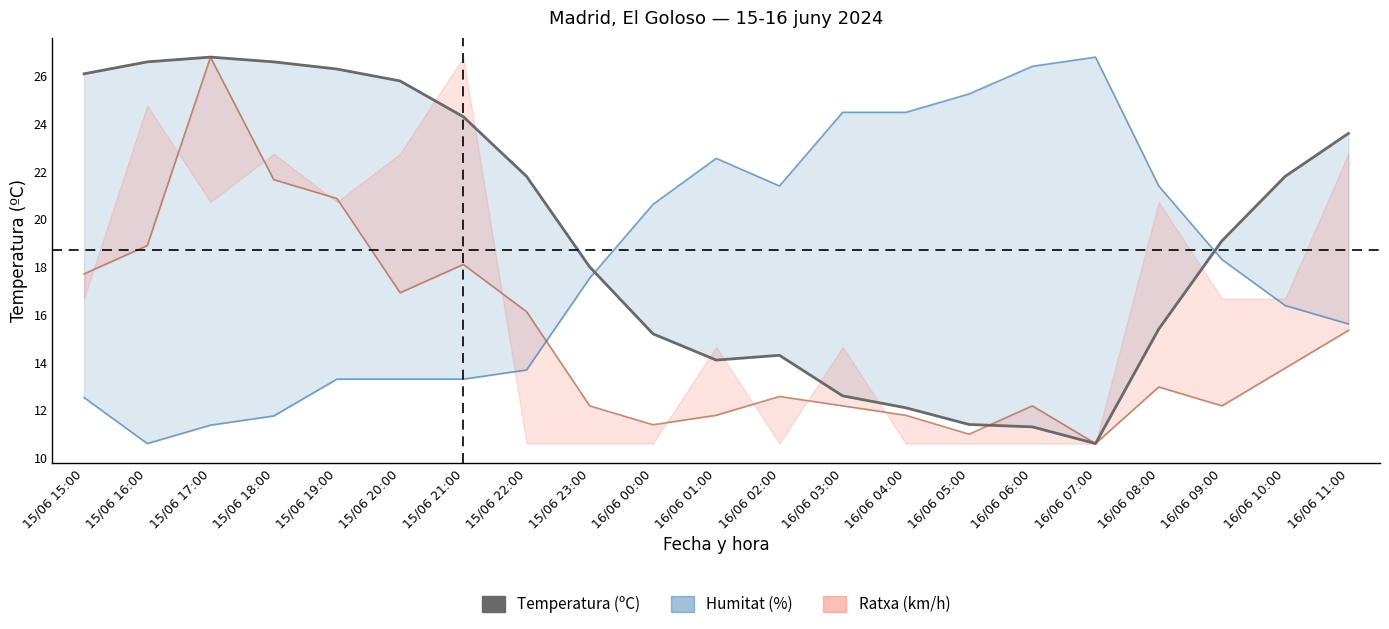

What is the approximate value at 16/06 10:00?

21.8